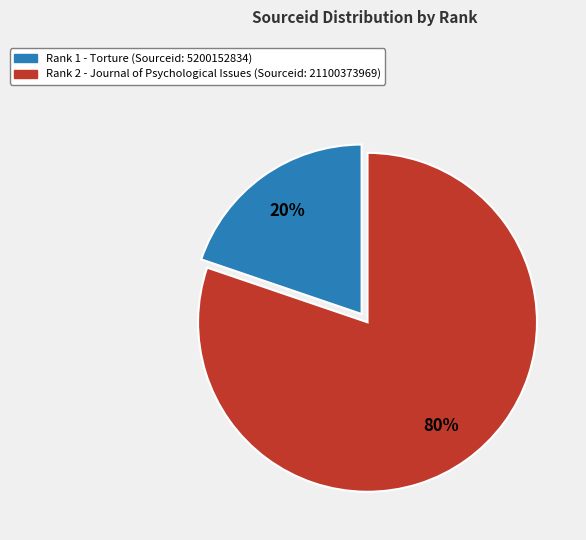

Is there a majority slice in this chart?

Yes